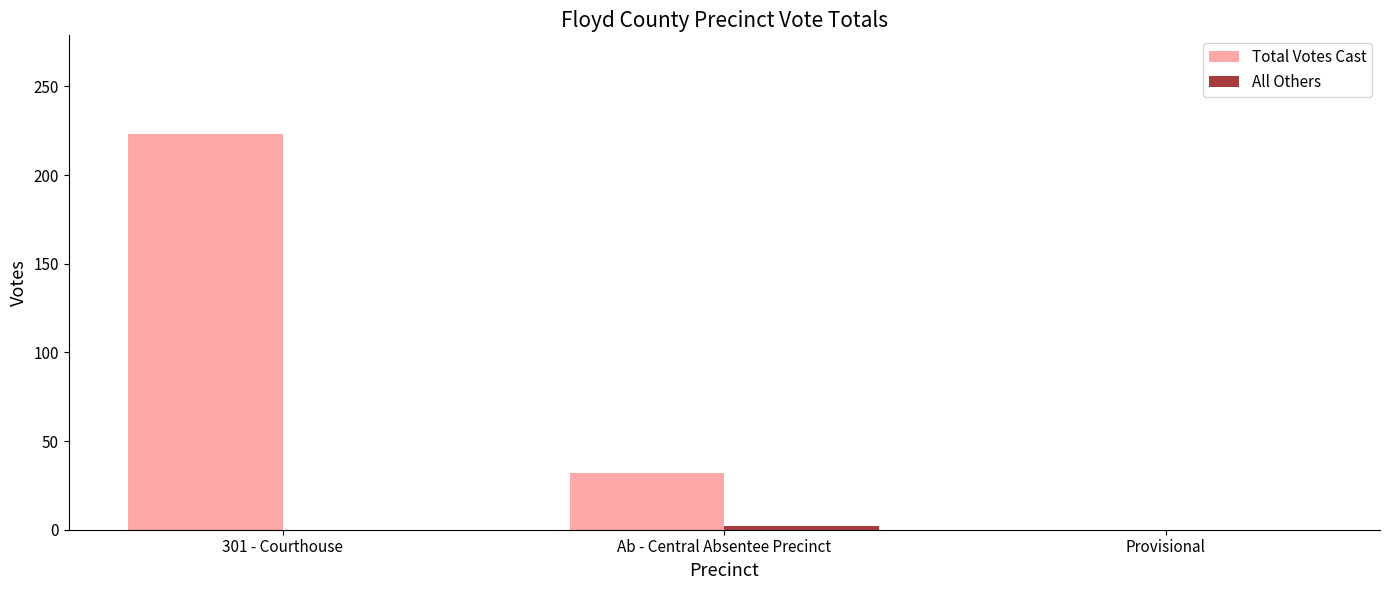

True or false: Total Votes Cast has a value of 298 at 301 - Courthouse.

False